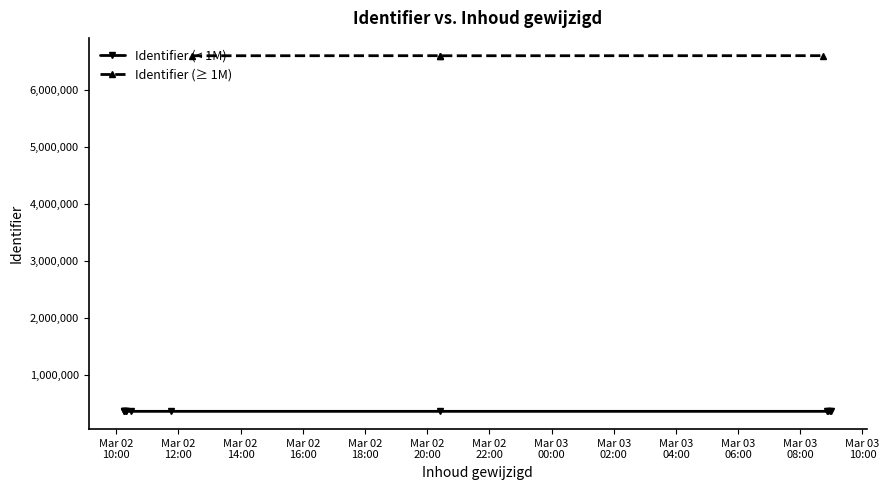

Reading left to right, extract all data points from this chart.

362633	362639	362641	362644	362647	362649	362658	362662	6607735	362796	362668	362670	6607715	362676	6608844	6609137